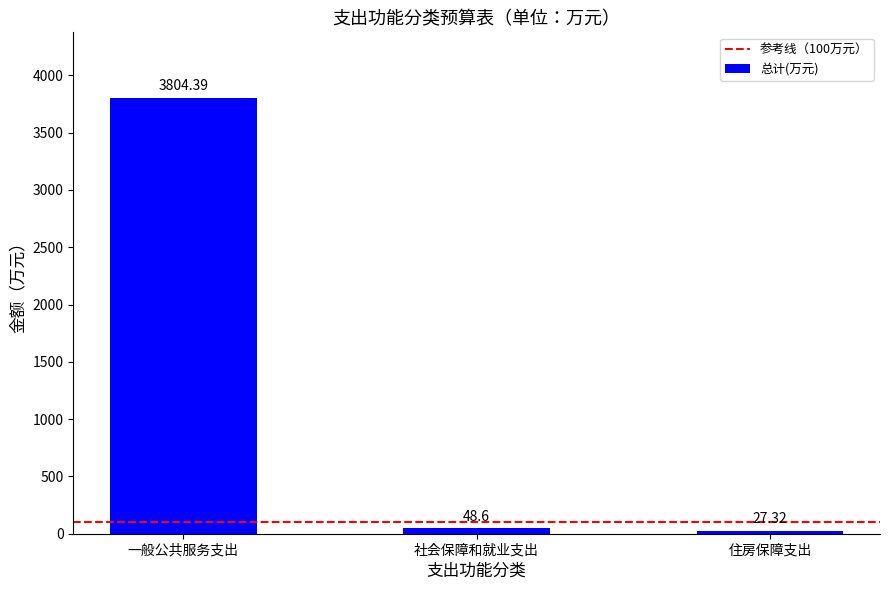

Which label corresponds to the largest value in the chart?

一般公共服务支出